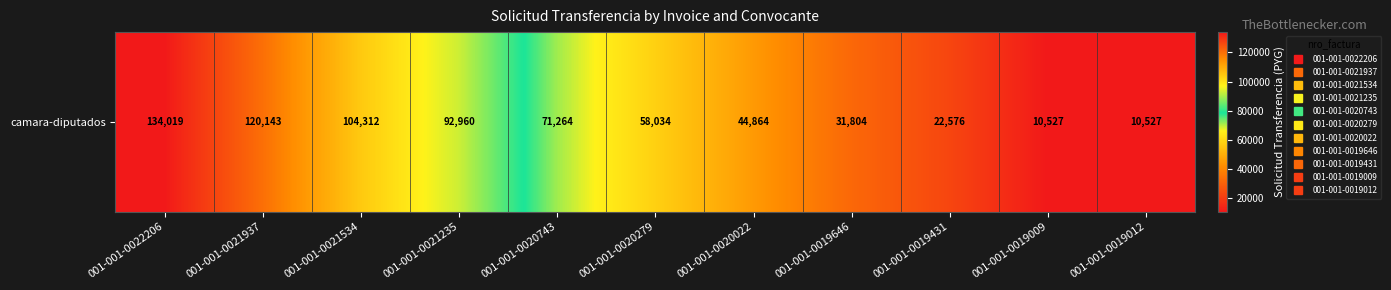

Count the number of data series in this chart.

1